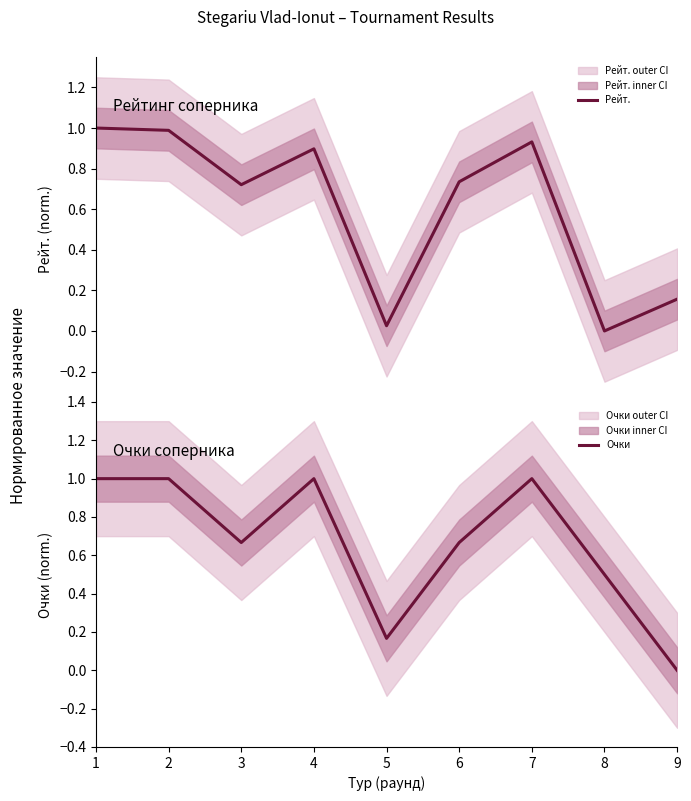

How many lines are shown in the chart?

2